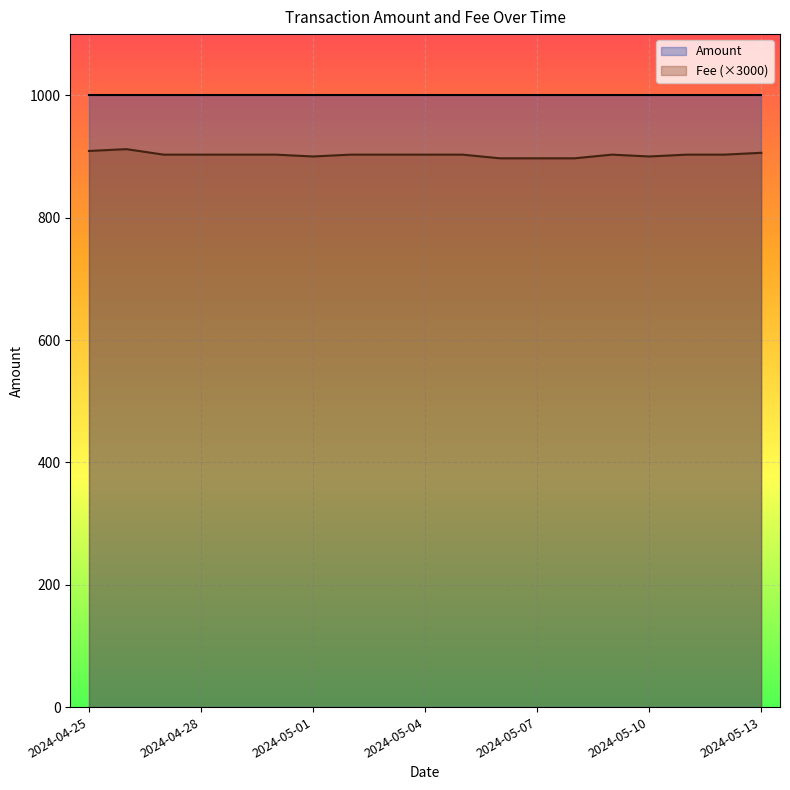

Which label corresponds to the smallest value in the chart?

2024-05-06